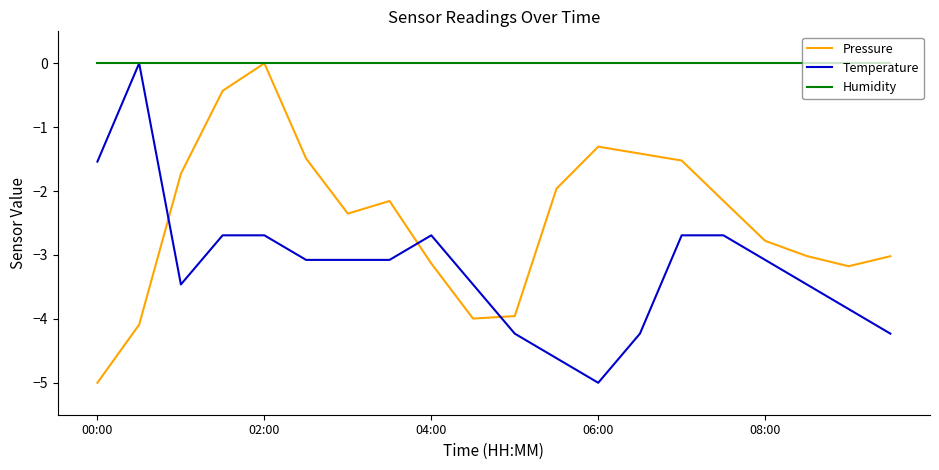

What are all the series names shown in the legend?

Pressure, Temperature, Humidity